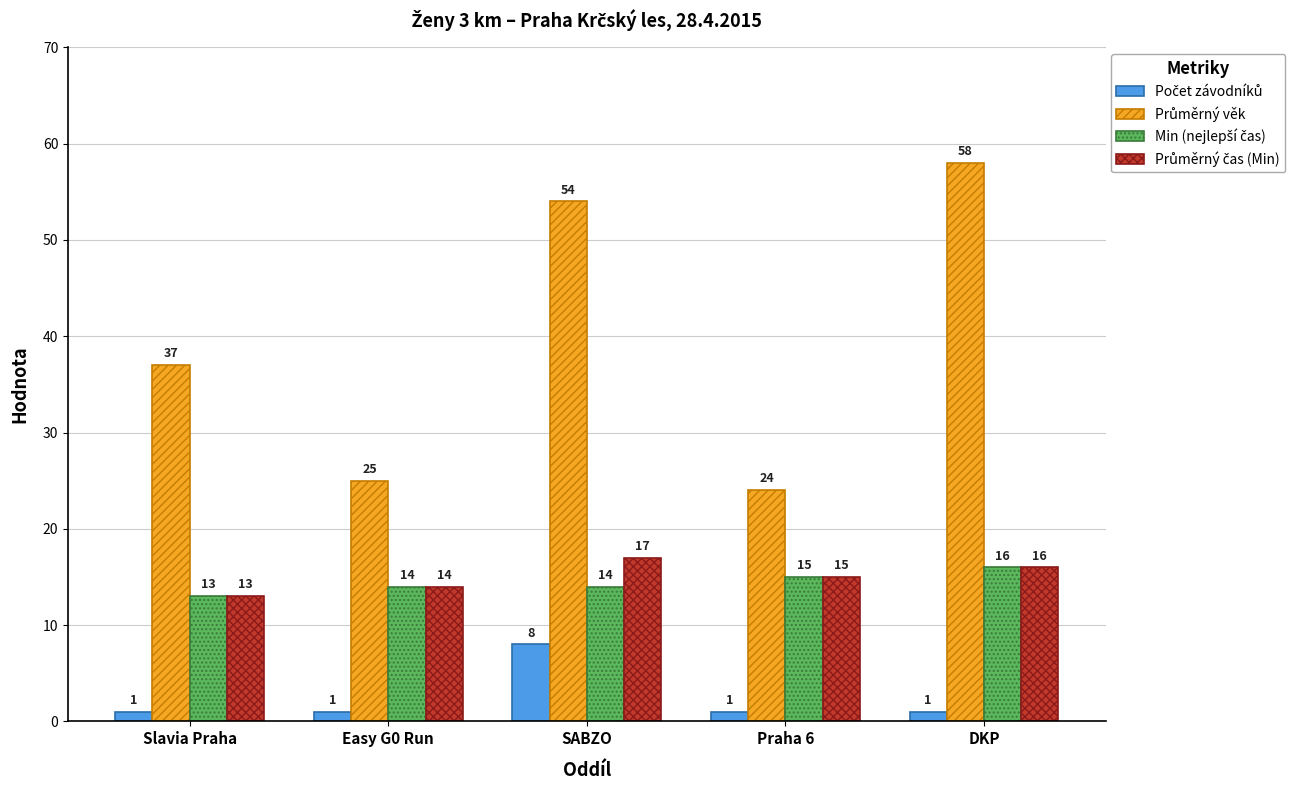

What is the greatest value displayed?

58